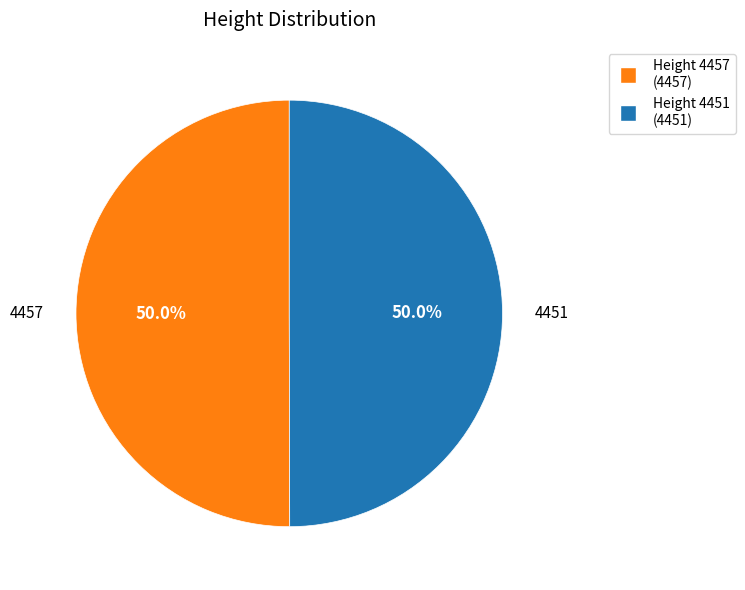

How many segments does this pie chart have?

2